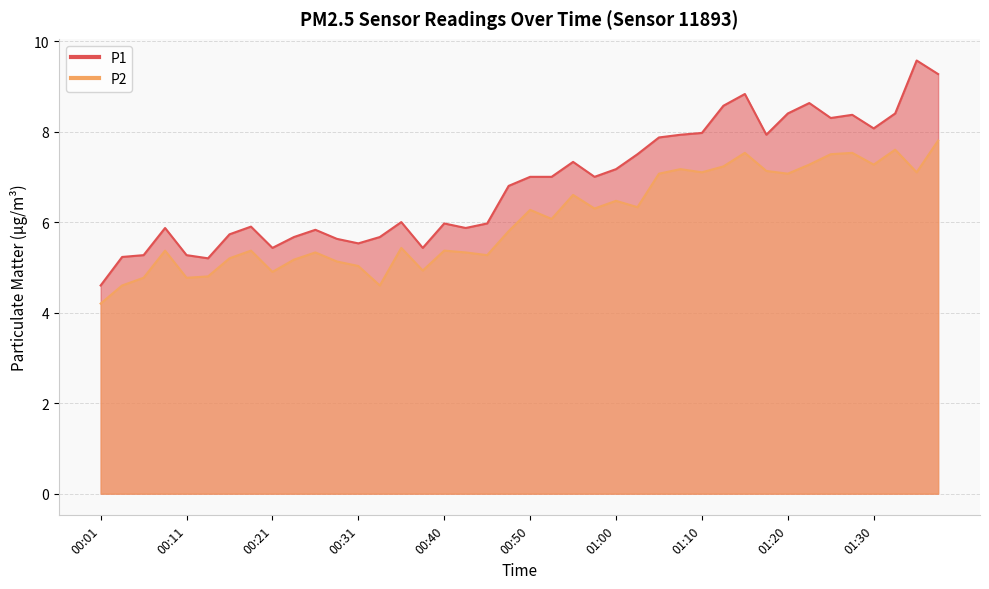

True or false: P1 and P2 cross at least once.

False